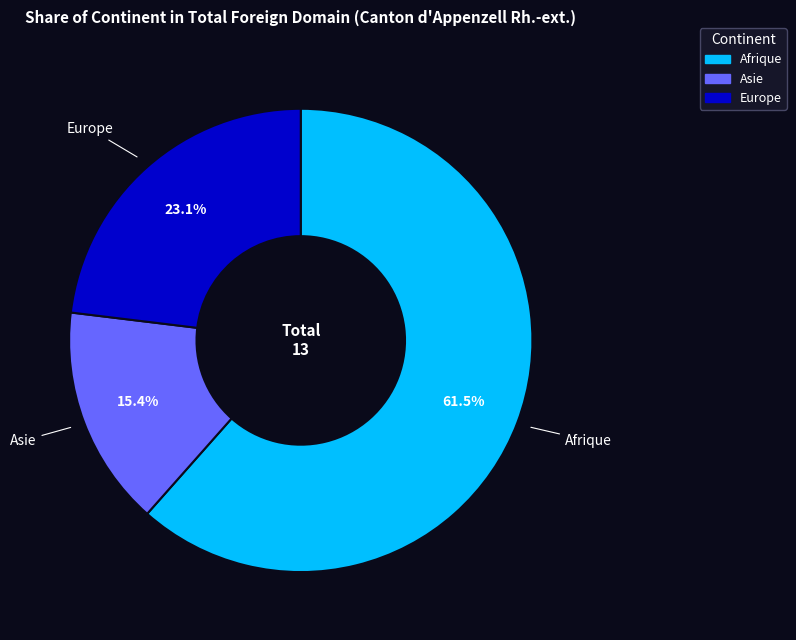

Is there any slice that represents more than half of the pie?

Yes